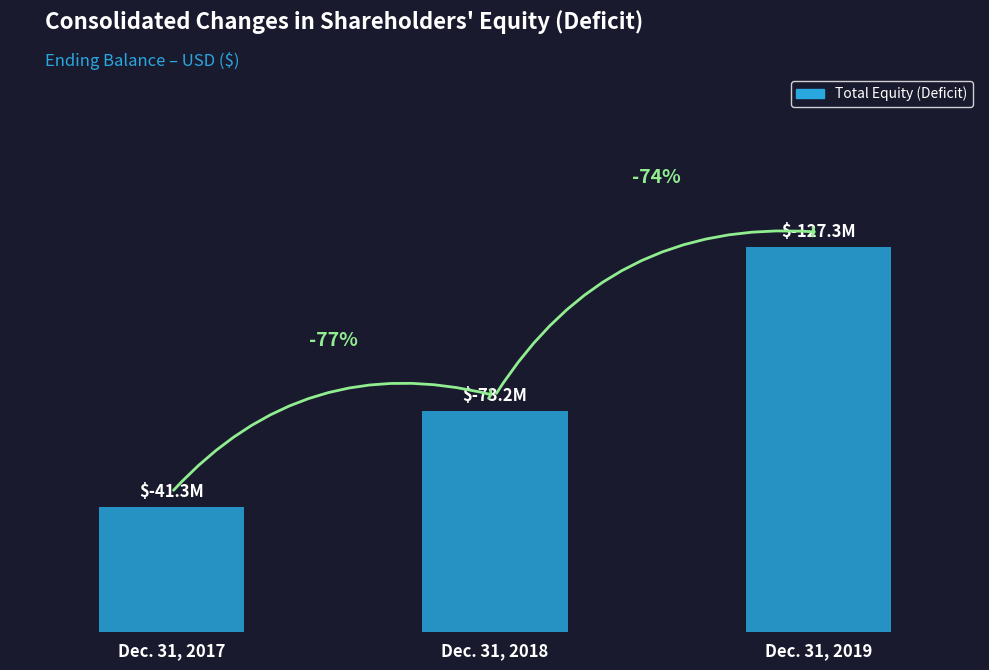

Does the chart contain any negative values?

No